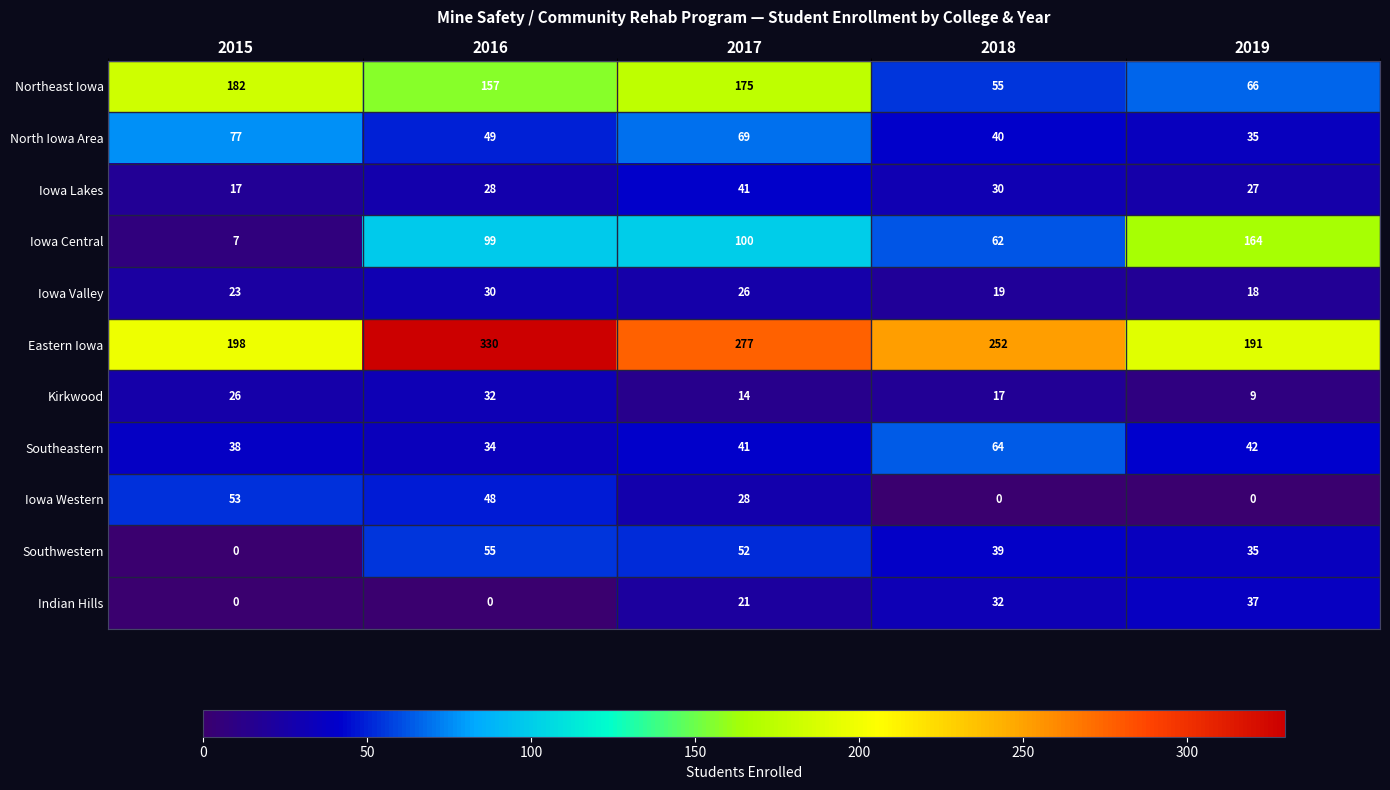

What is the maximum value shown in the chart?

330